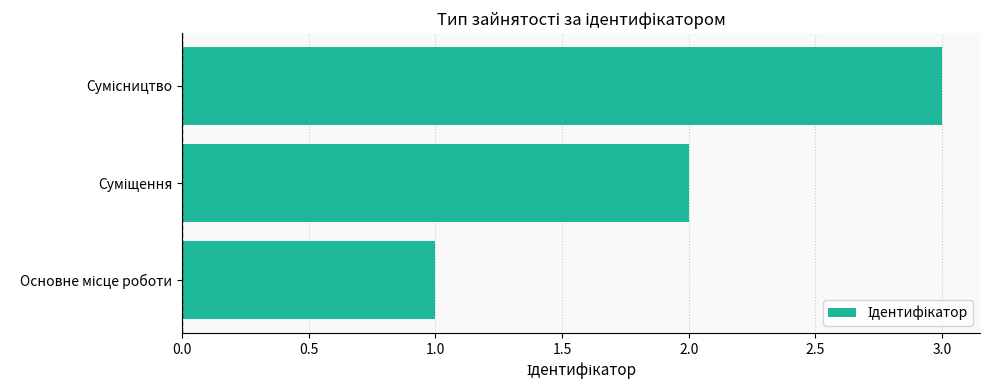

What is the sum of all values?

6